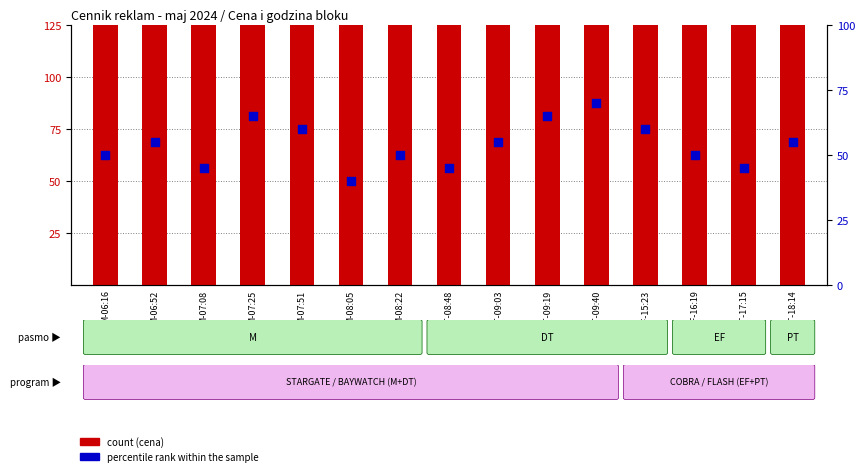

Which series reaches the maximum Y coordinate?

count